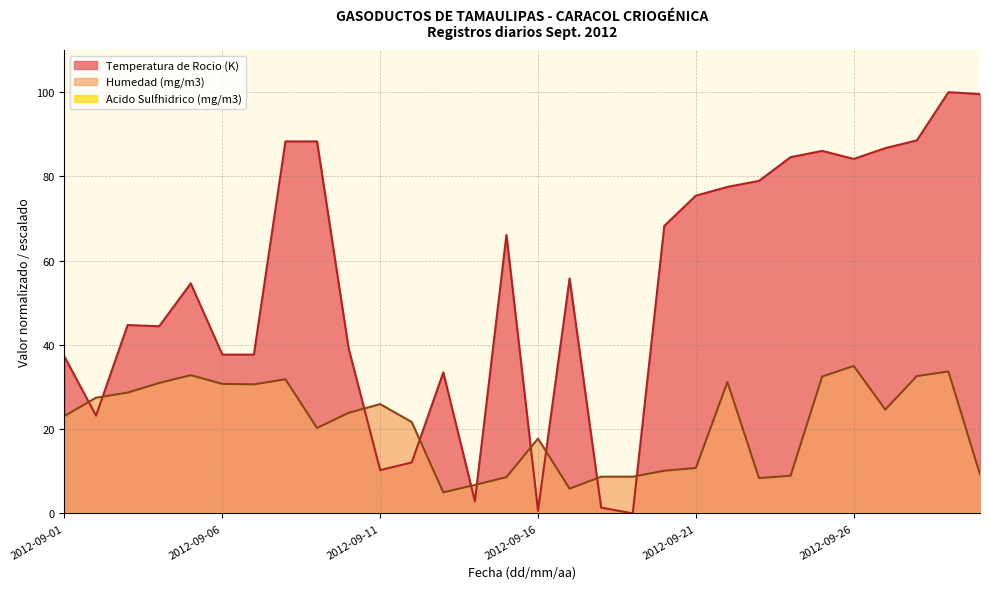

Which has a higher value, 2012-09-08 or 2012-09-19?

2012-09-08